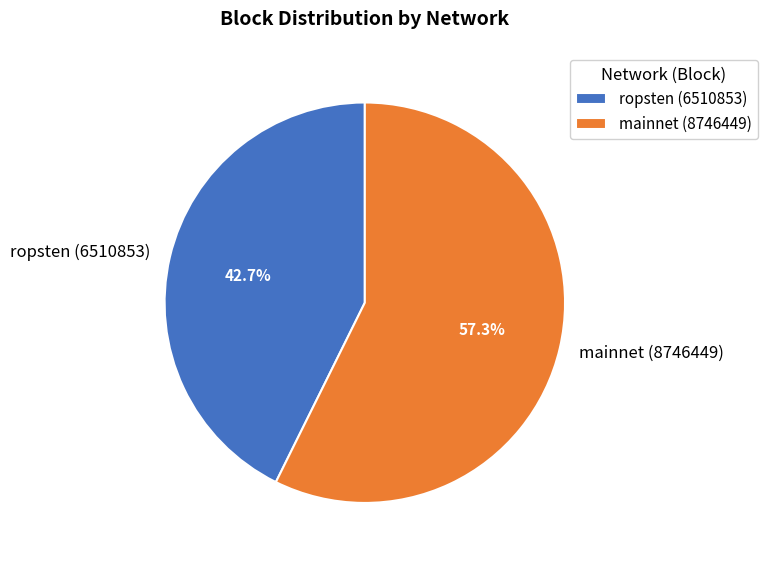

Which has a higher value, mainnet (8746449) or ropsten (6510853)?

mainnet (8746449)